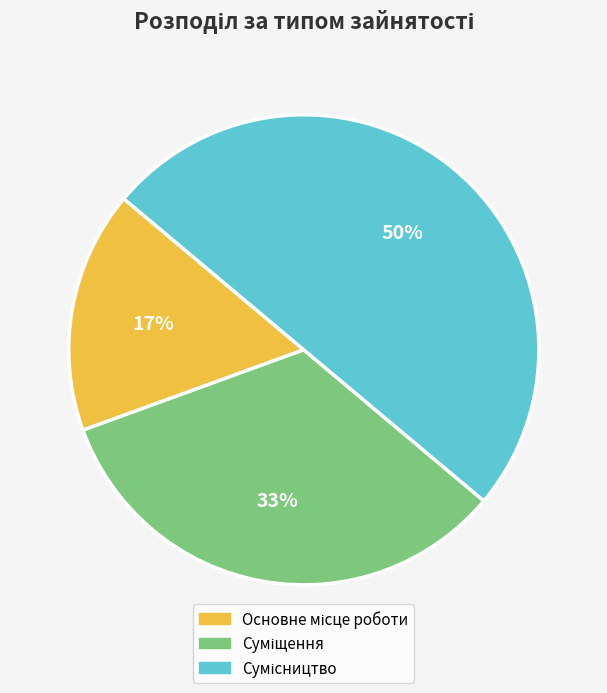

To the nearest percent, what is the difference between the largest and smallest slice percentages?

33%